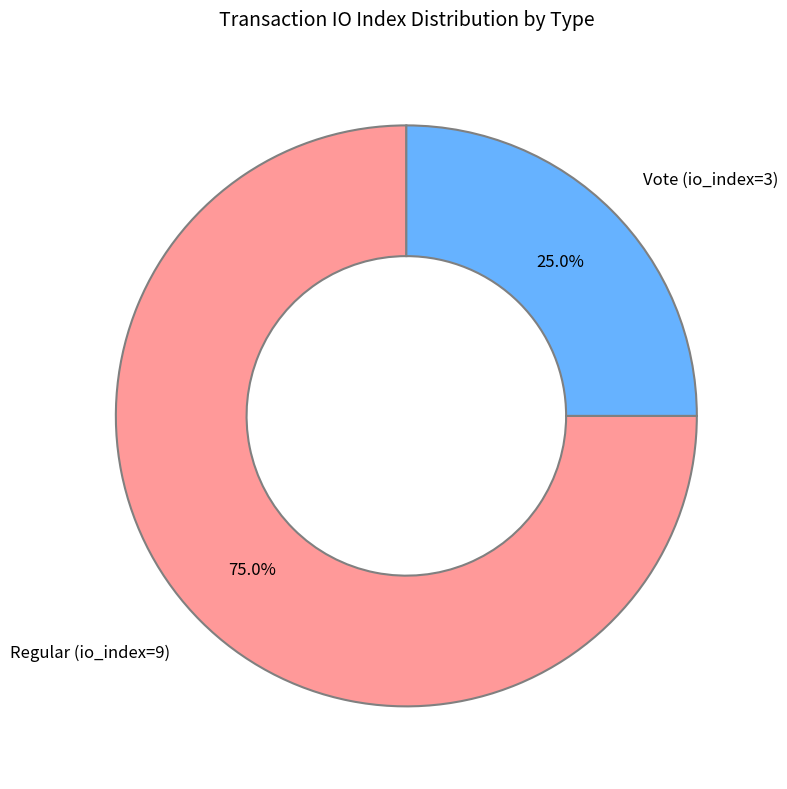

Is Vote (io_index=3) the majority of the pie?

No